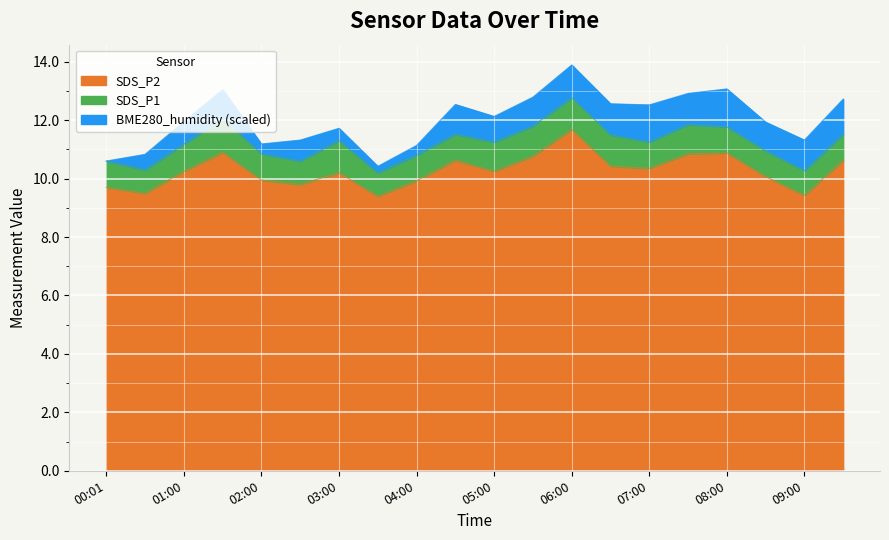

At which category does the chart reach its minimum across all series?

03:30